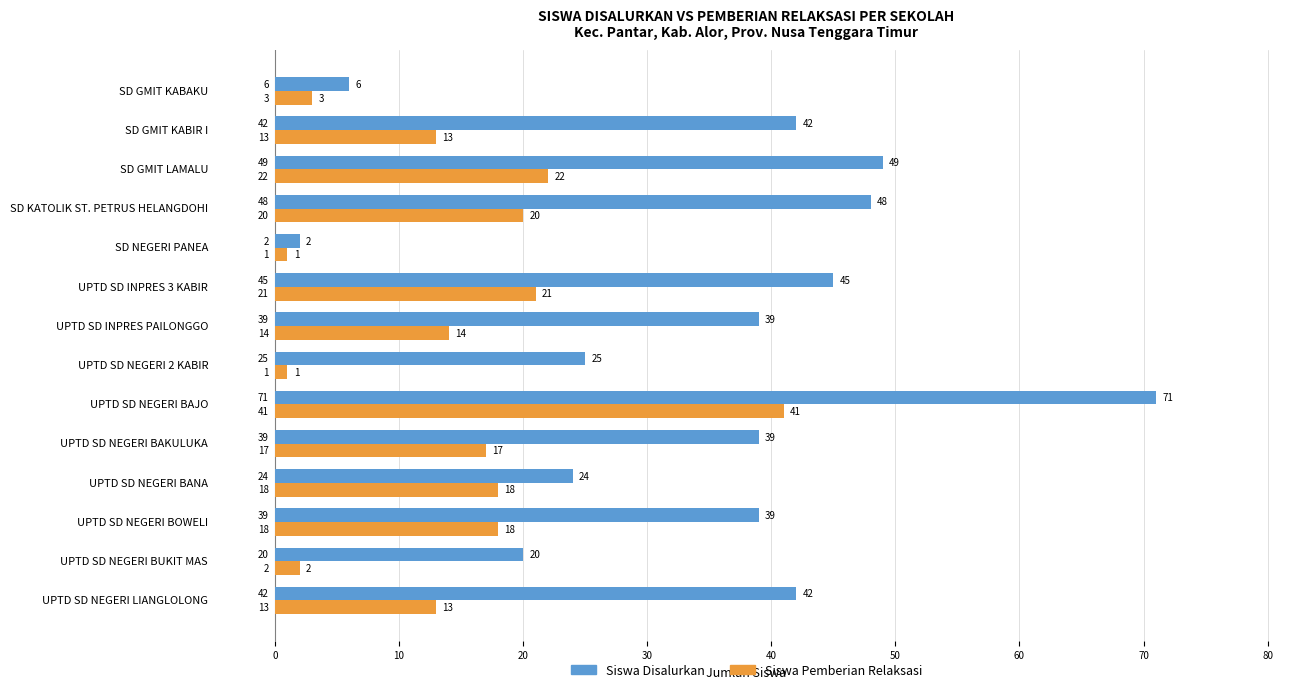

Rank the series at SD GMIT KABAKU from lowest to highest value.

Siswa Pemberian Relaksasi, Siswa Disalurkan